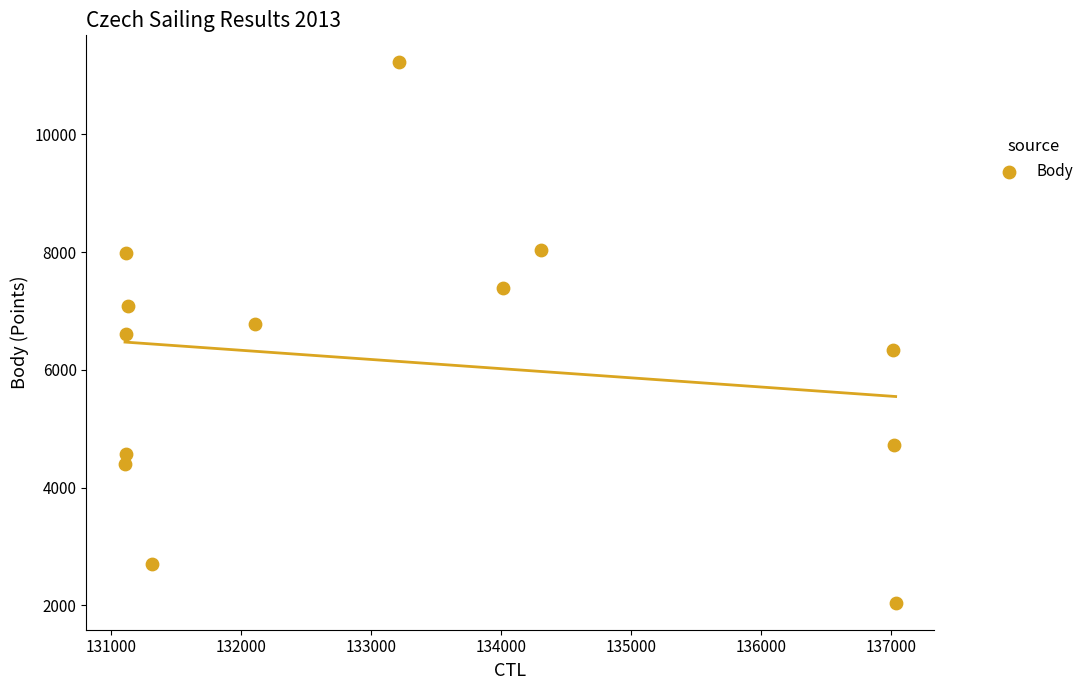

What is the range of Y values (max minus min)?

9177